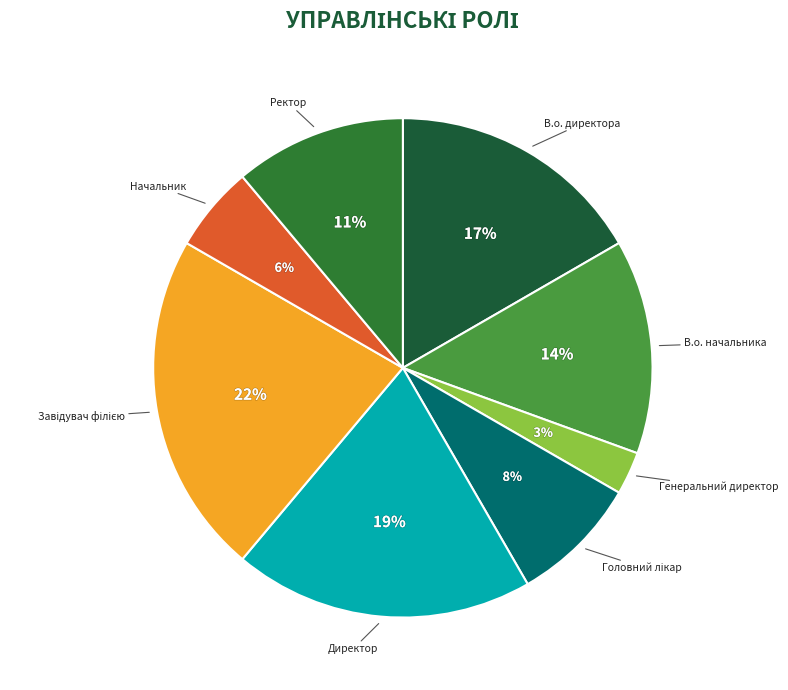

What percentage is the В.о. начальника slice, to the nearest percent?

14%